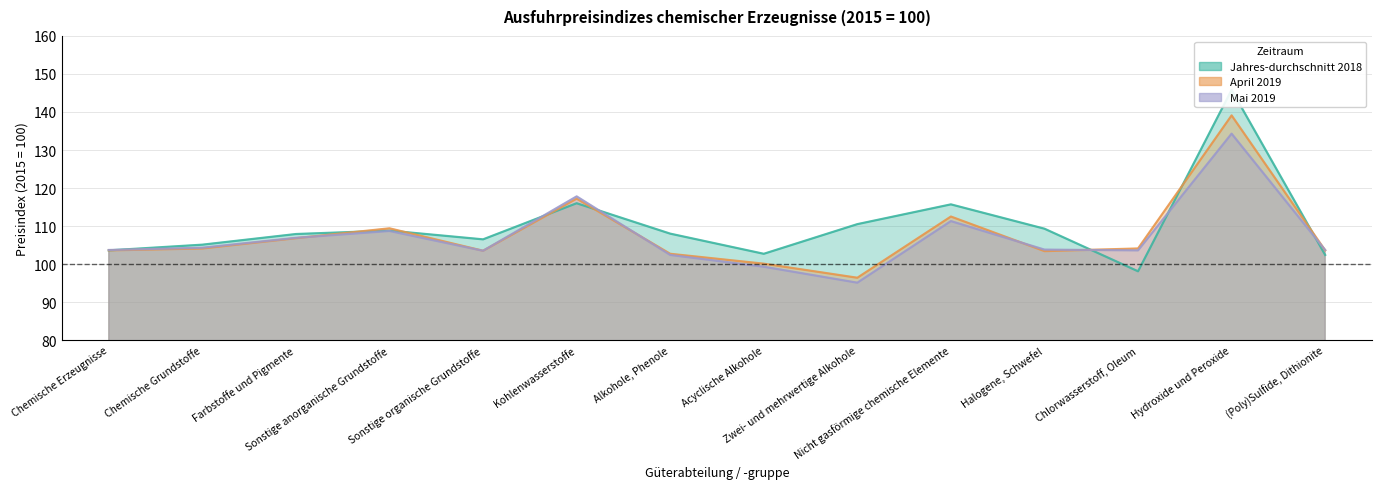

What are all the series names shown in the legend?

Jahres-durchschnitt 2018, April 2019, Mai 2019